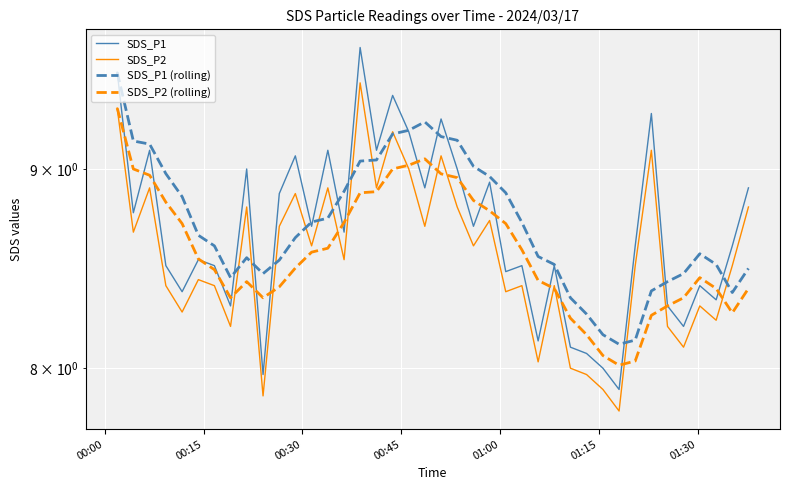

True or false: SDS_P1 has more than 2 interior local peaks.

True